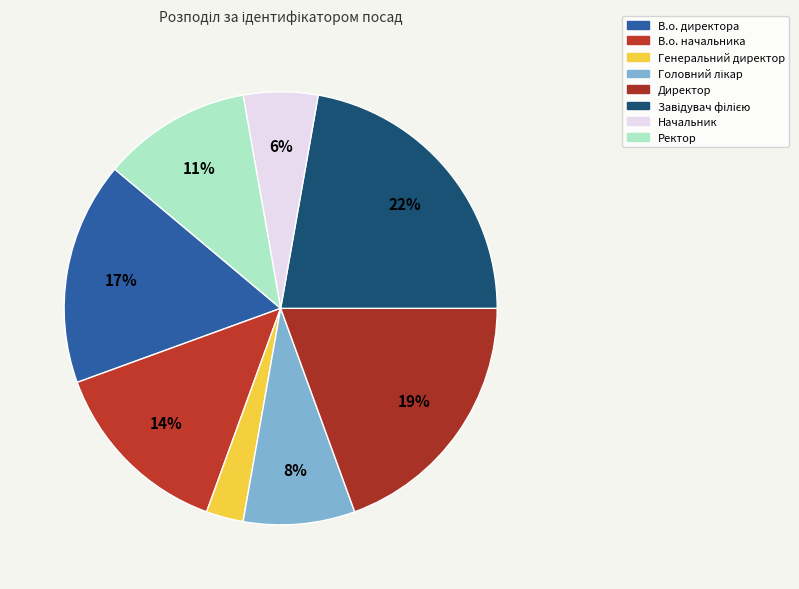

Which has a higher value, Головний лікар or В.о. директора?

В.о. директора